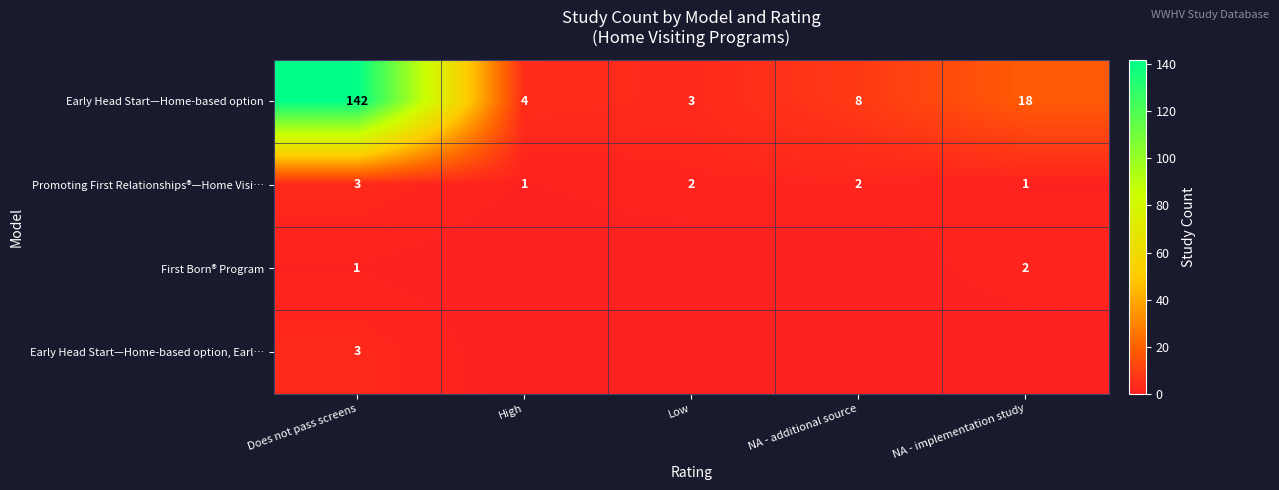

The value of Early Head Start—Home-based option at High is 2. True or false?

False